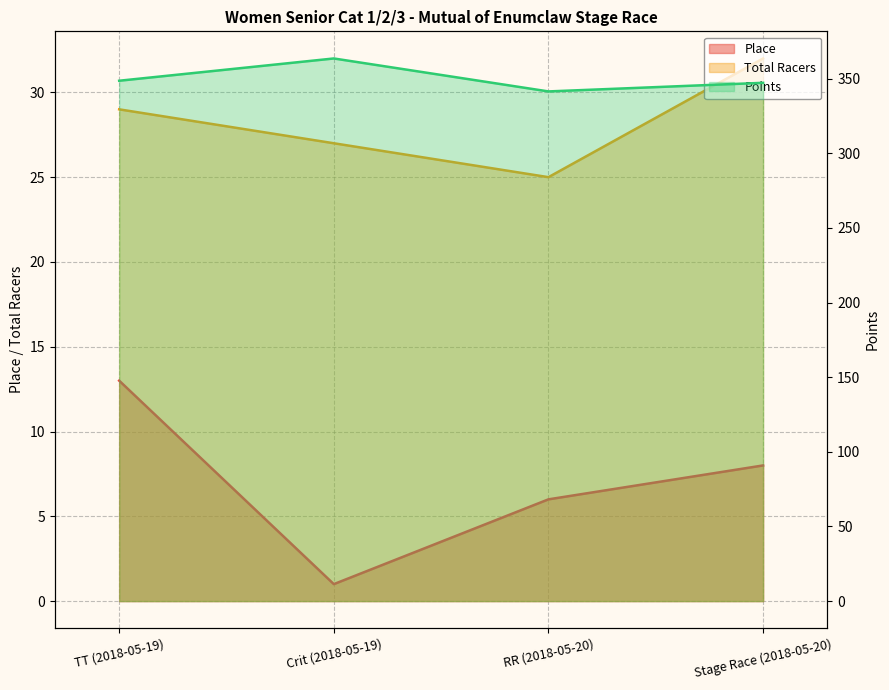

Which series has the largest total across all categories?

Points